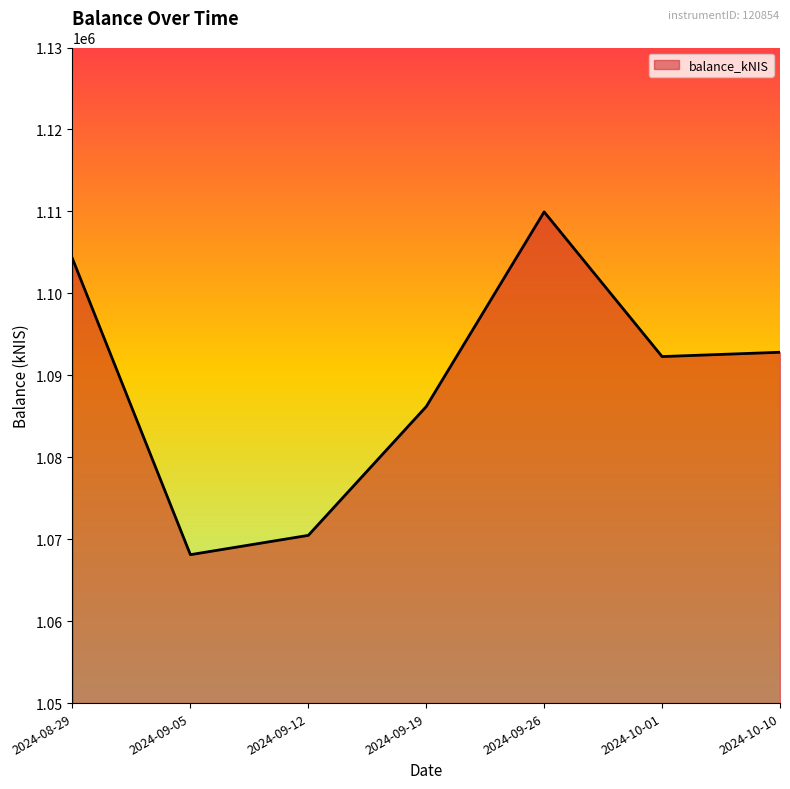

What is the change in value from 2024-08-29 to 2024-10-10?

-11424.2